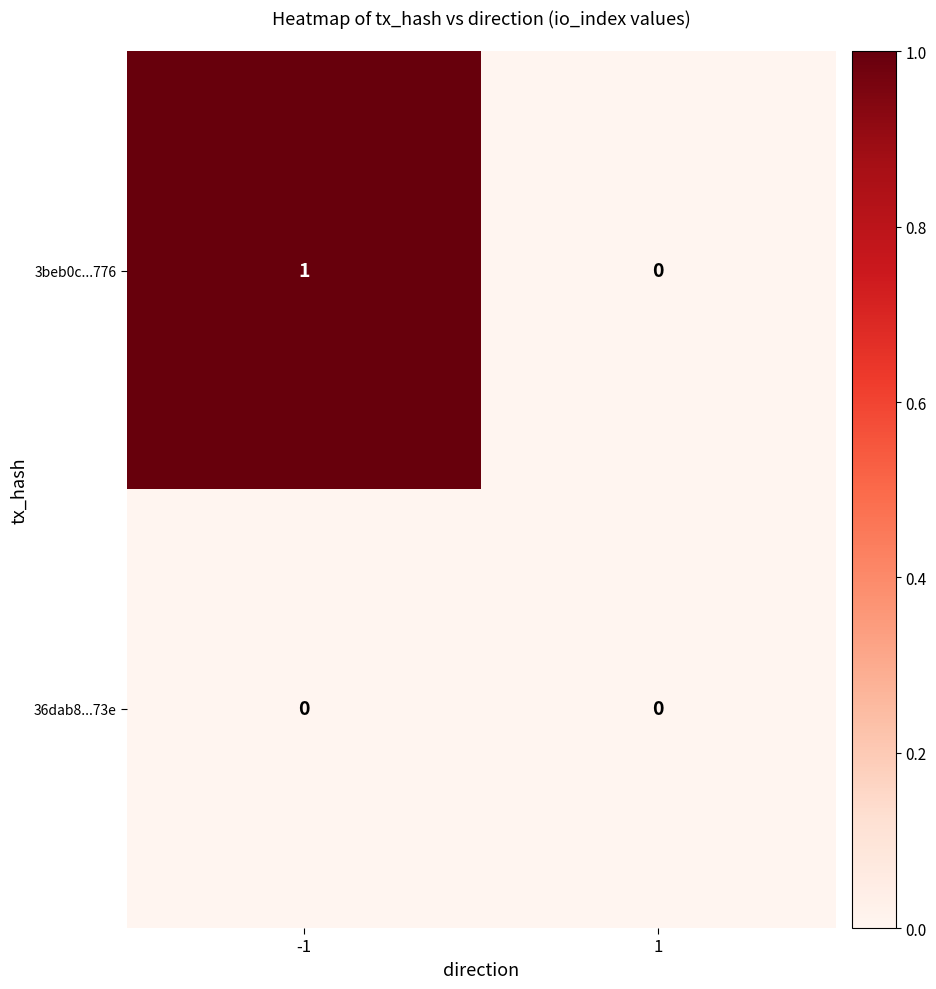

Which series has the widest spread of values?

3beb0c...776